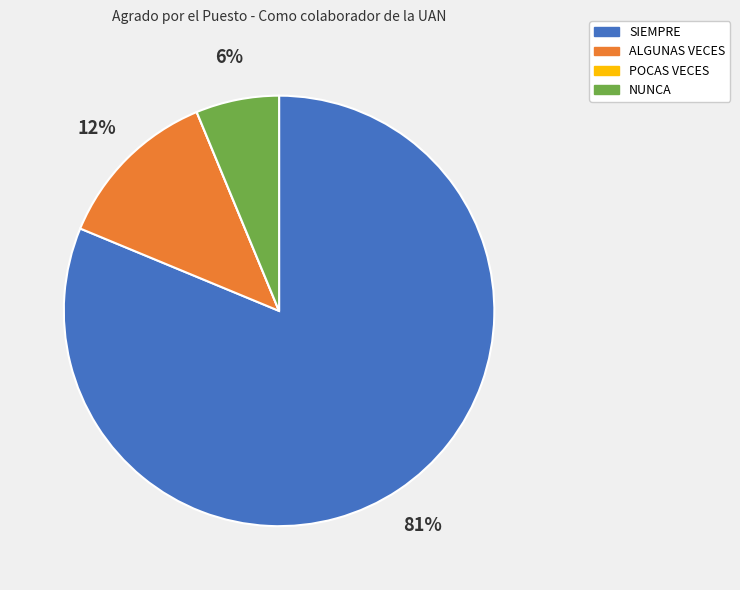

What percentage is the NUNCA slice, to the nearest percent?

6%